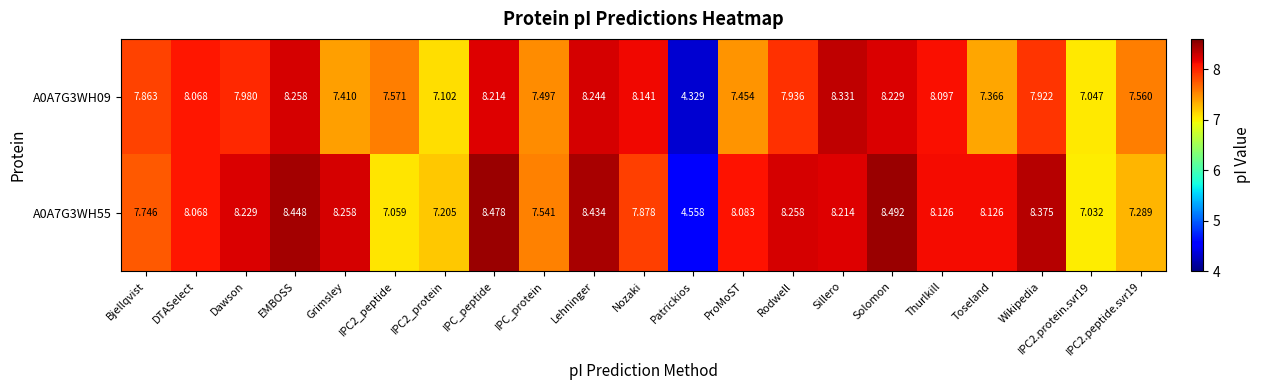

Where does the A0A7G3WH55 series first go above 8?

DTASelect